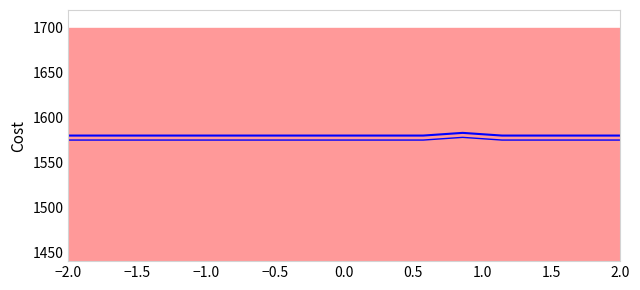

How many categories are shown in the chart?

15